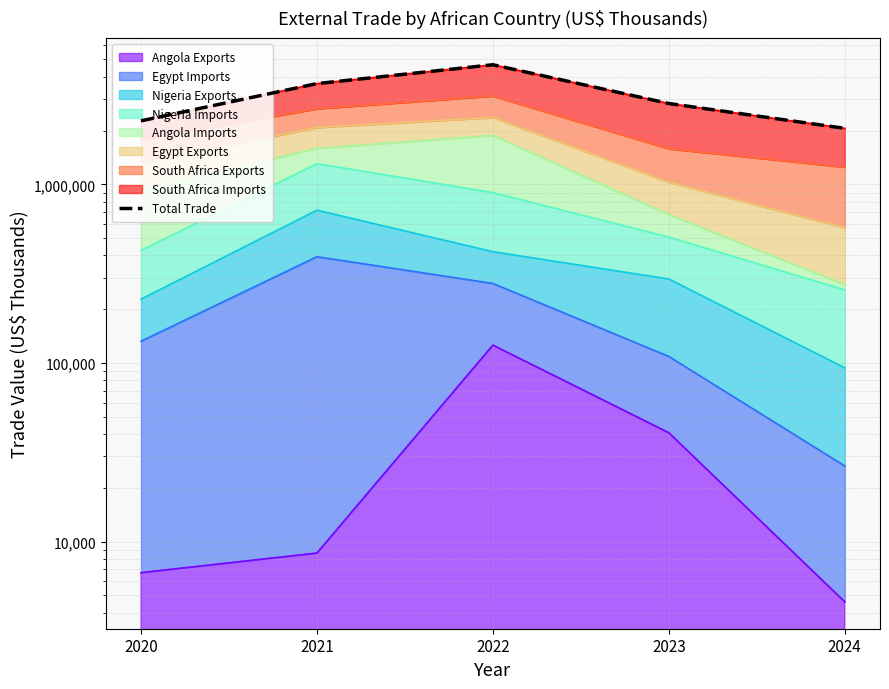

The value at 2021 is 1984788. True or false?

False